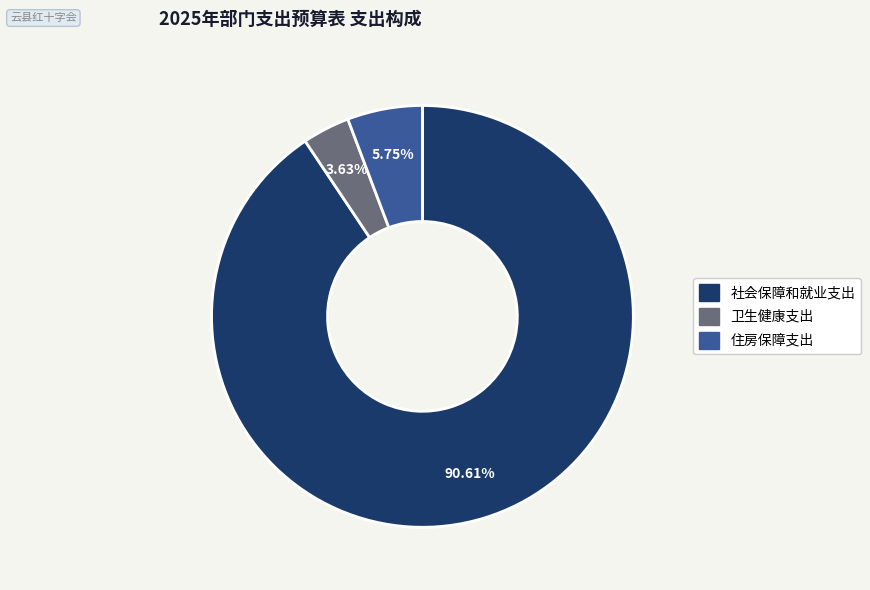

How many segments does this pie chart have?

3